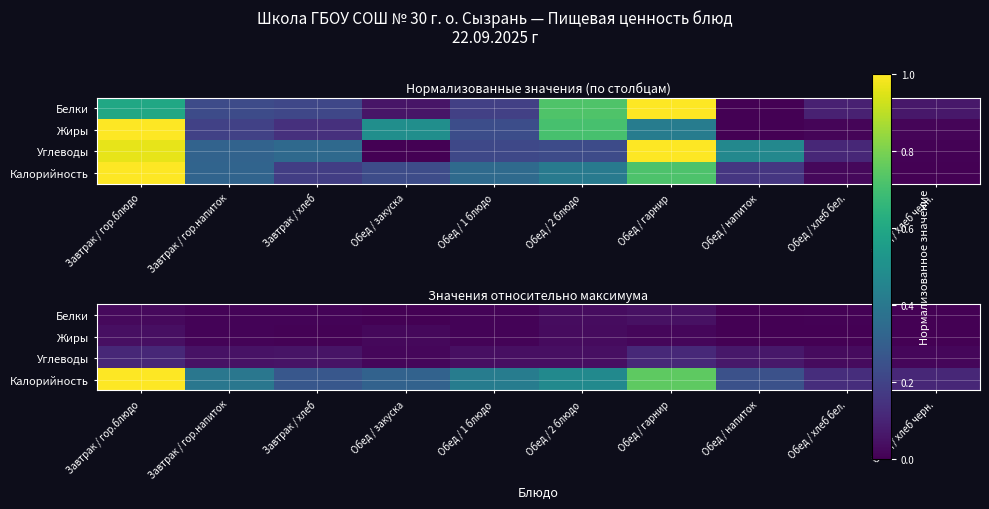

Rank the categories by Калорийность value from lowest to highest.

Обед / хлеб черн., Обед / хлеб бел., Обед / напиток, Завтрак / хлеб, Обед / закуска, Завтрак / гор.напиток, Обед / 1 блюдо, Обед / 2 блюдо, Обед / гарнир, Завтрак / гор.блюдо